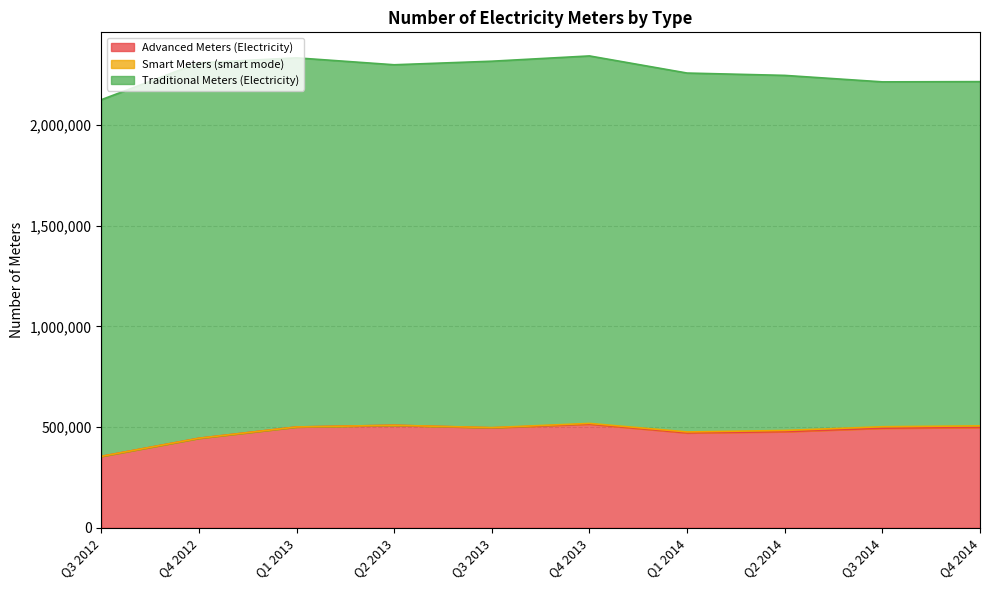

How many lines are shown in the chart?

3